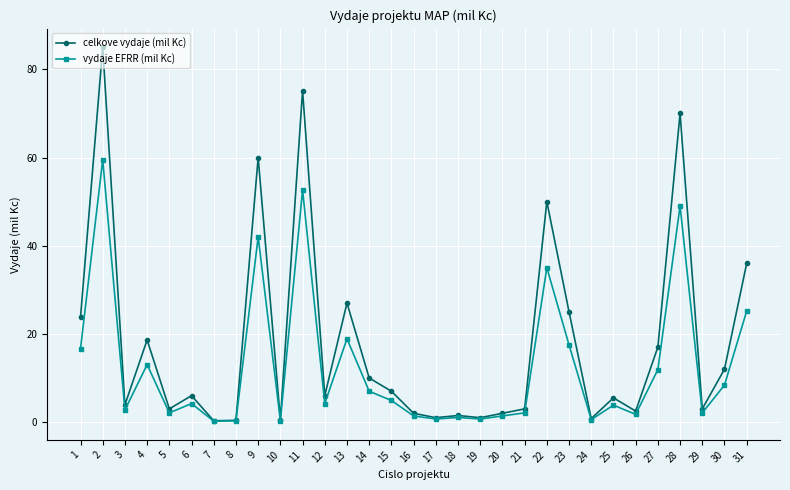

Rank the series by their average value, from highest to lowest.

celkove vydaje (mil Kc), vydaje EFRR (mil Kc)